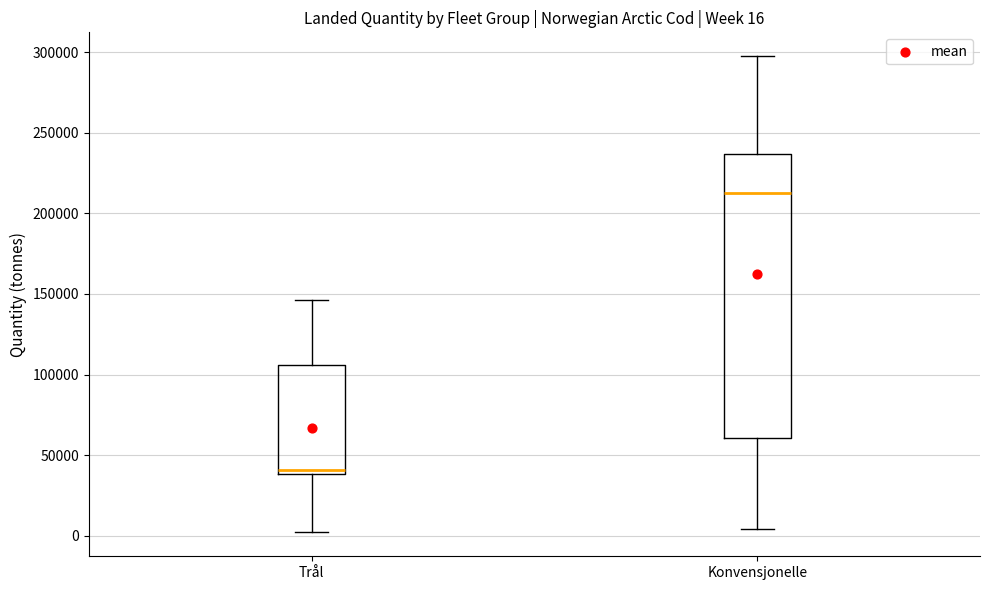

Comparing the boxes themselves (not the whiskers), which one is the tallest?

Konvensjonelle